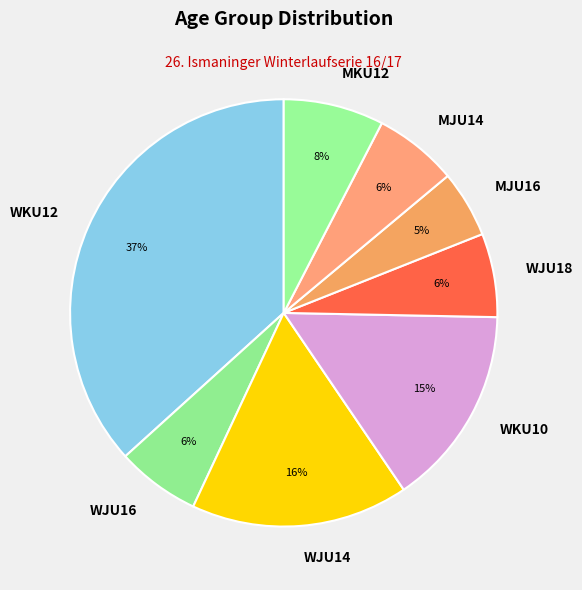

Combined, do WJU16 and MJU16 account for over 50%?

No